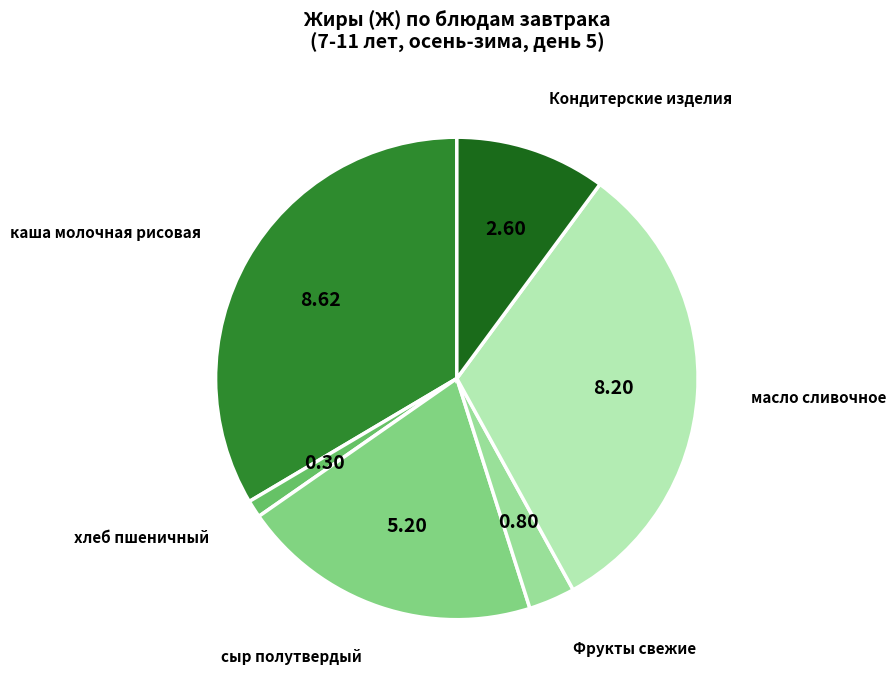

How many segments does this pie chart have?

6